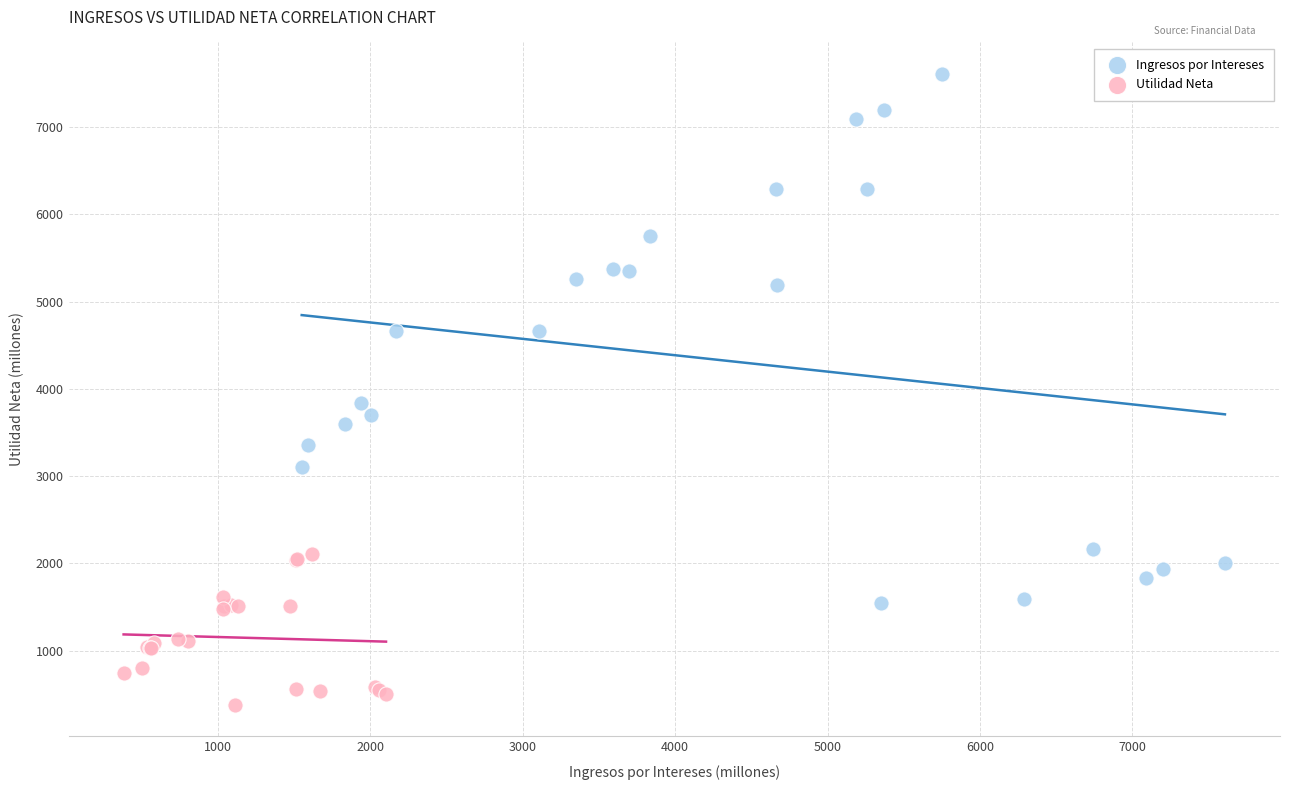

Which series reaches the maximum Y coordinate?

Ingresos por Intereses